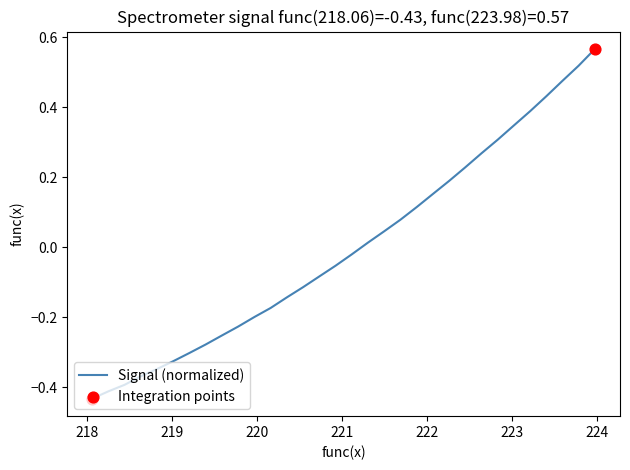

What is the difference between the maximum and minimum values?

1.0